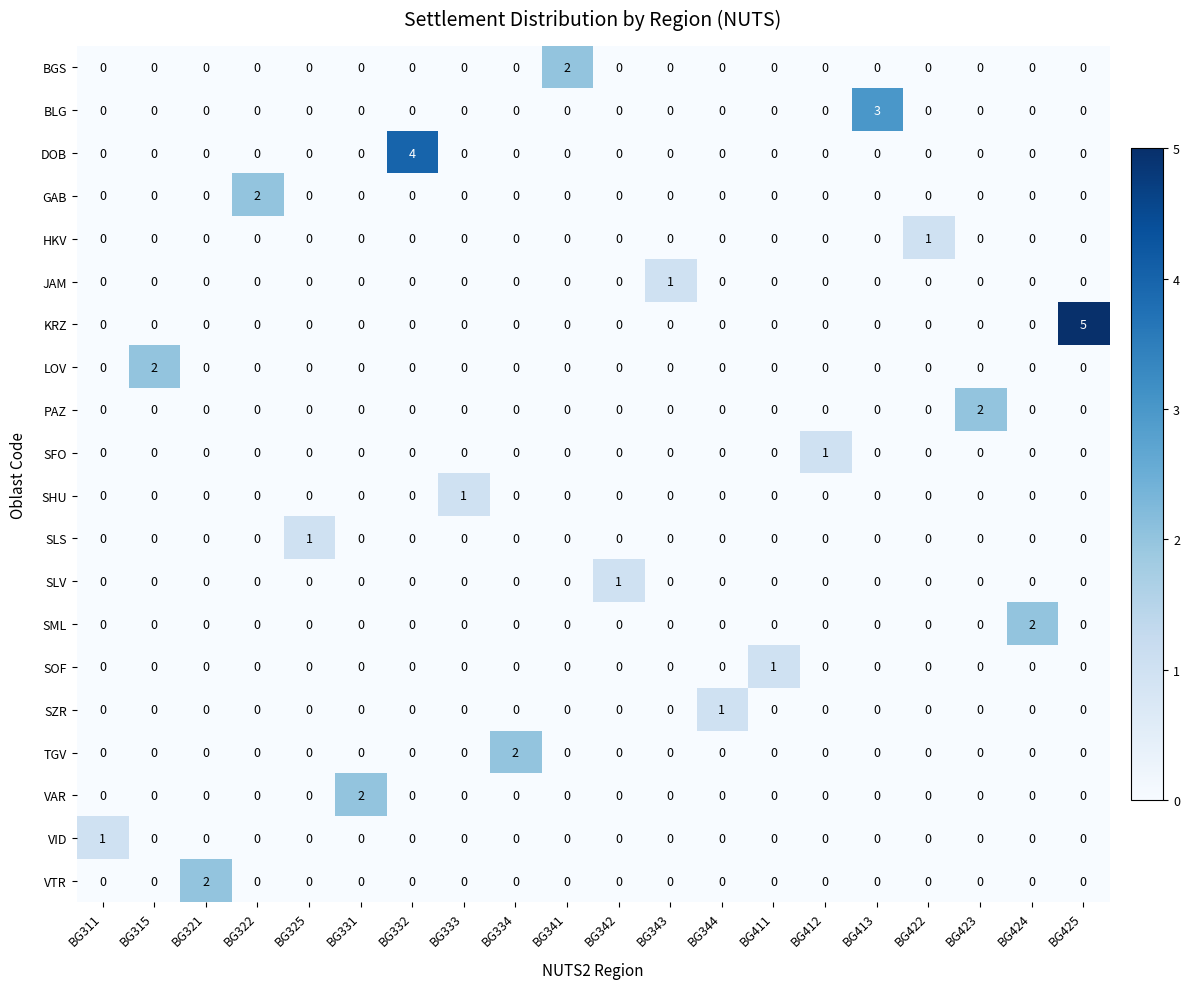

How many SFO values are between 0 and 1?

20